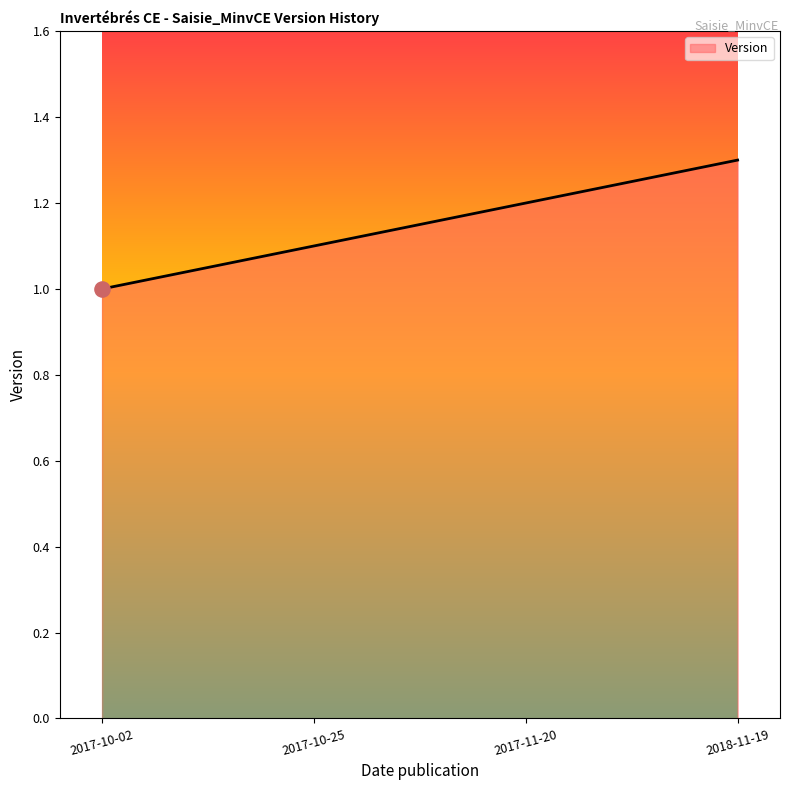

What is the ratio of the value at 2017-11-20 to the value at 2018-11-19?

0.9